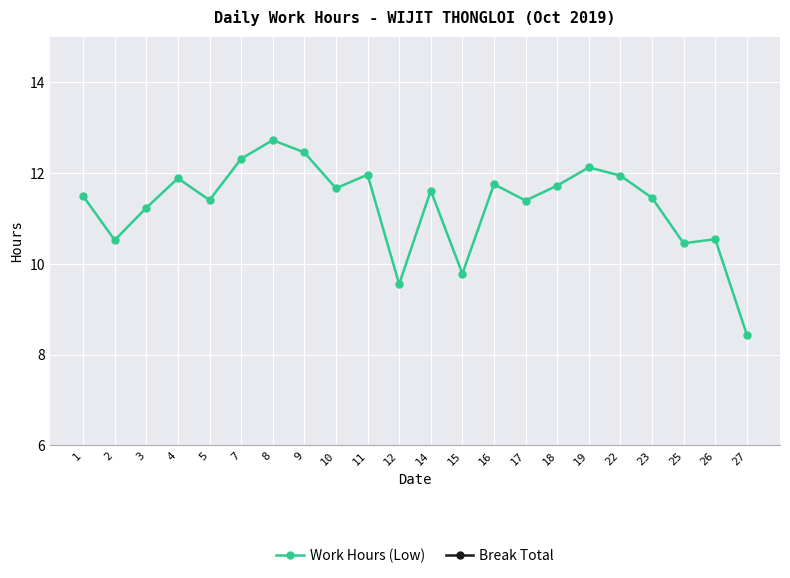

What is the difference between the highest and lowest values at 2?

10.5